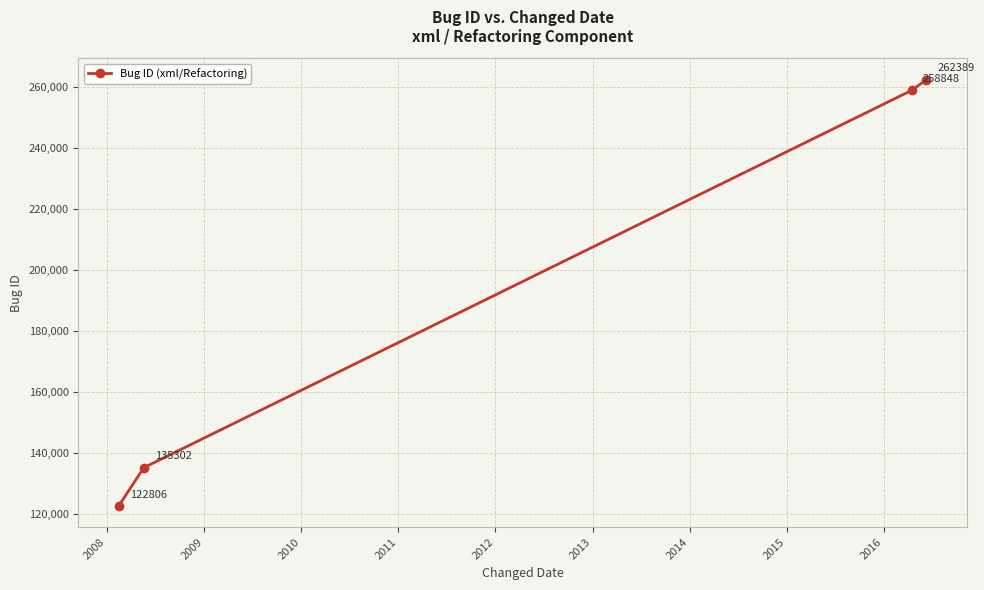

True or false: the data has more than 0 interior local peaks.

False